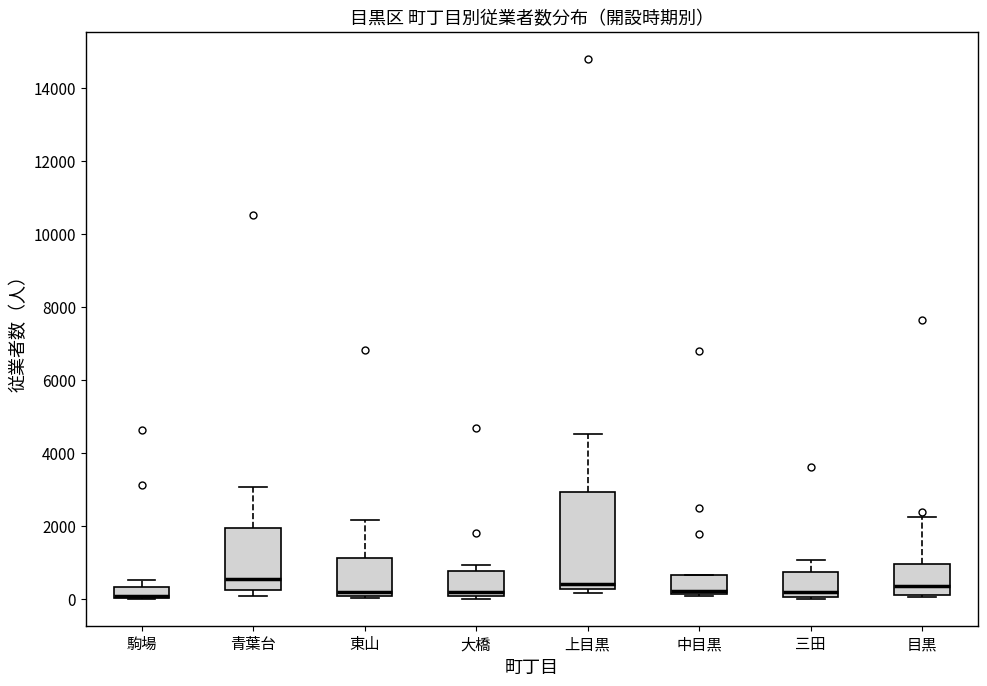

Where does the median line of the box for 大橋 sit on the y-axis? The values are not printed on the chart, so give them approximately, as read against the axis.

200